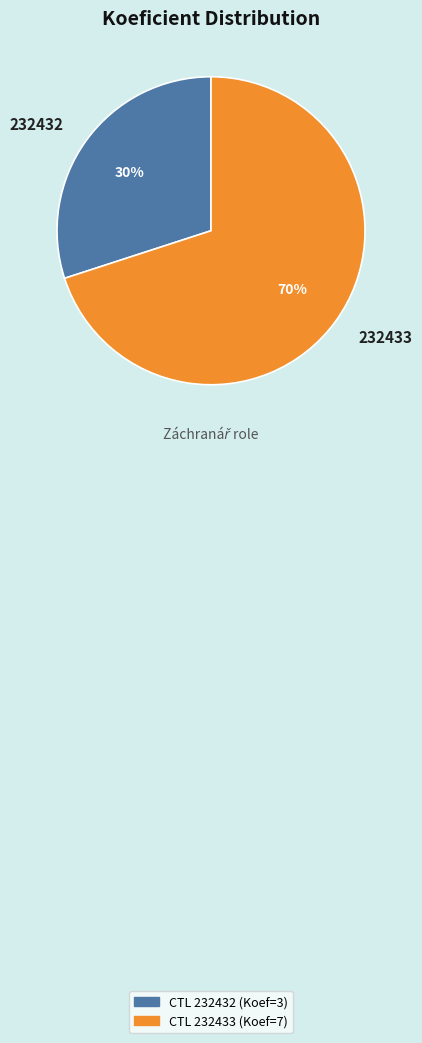

To the nearest percent, what is the difference between the largest and smallest slice percentages?

40%